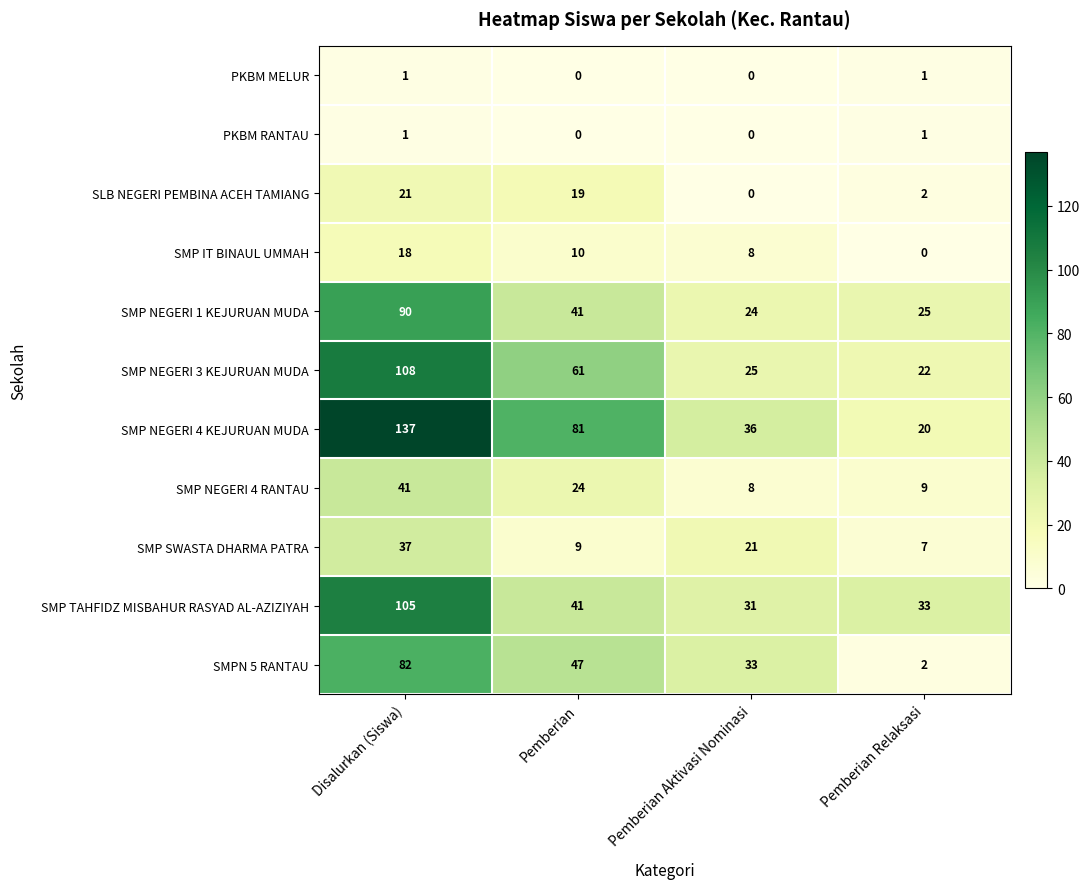

The SMP SWASTA DHARMA PATRA series shows 6 at Pemberian. True or false?

False